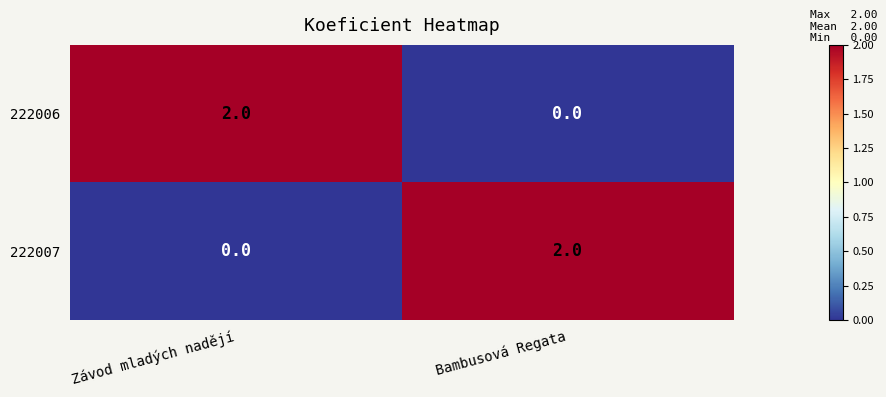

What is the total value across all series at Závod mladých nadějí?

2